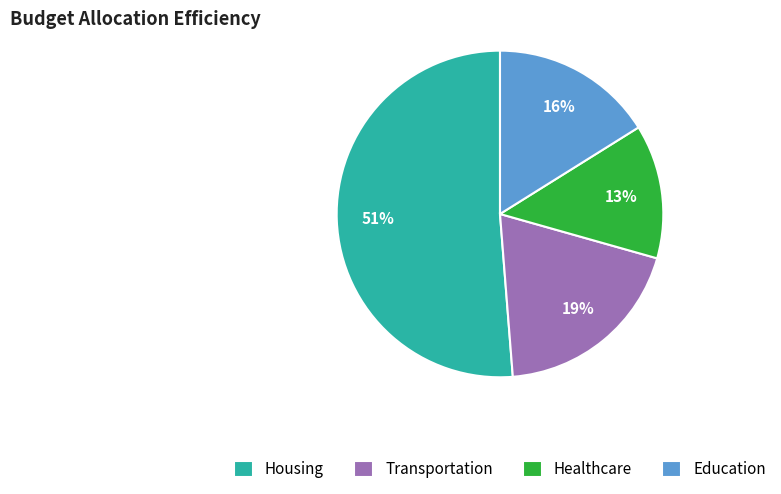

The Education slice represents 8% of the pie. True or false?

False